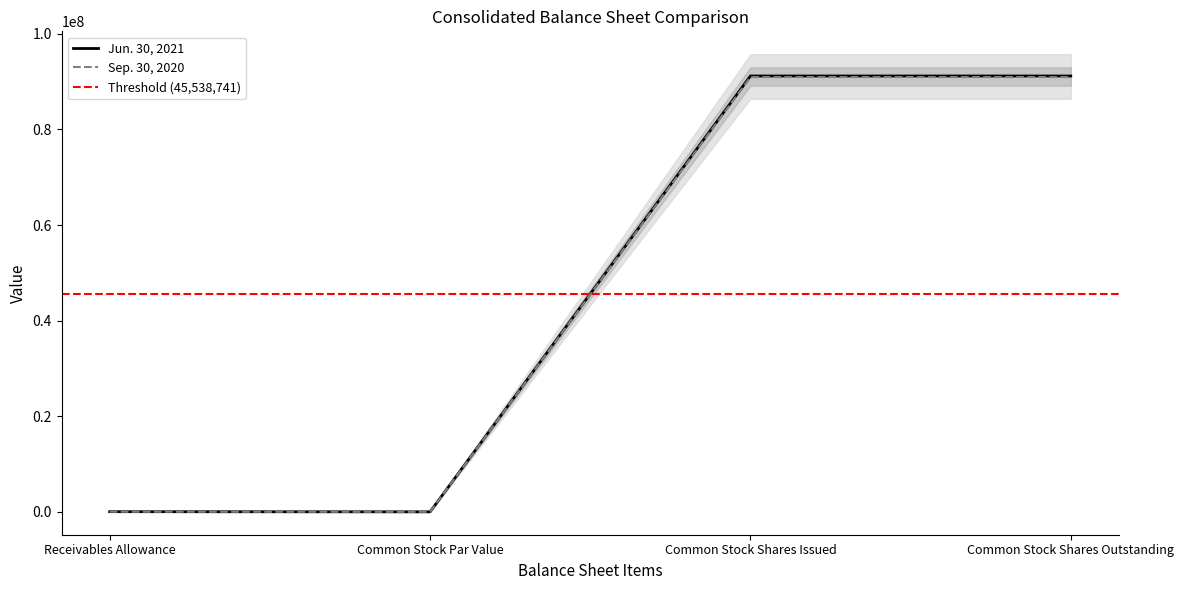

Rank the categories by Sep. 30, 2020 value from highest to lowest.

Common Stock Shares Issued, Common Stock Shares Outstanding, Receivables Allowance, Common Stock Par Value